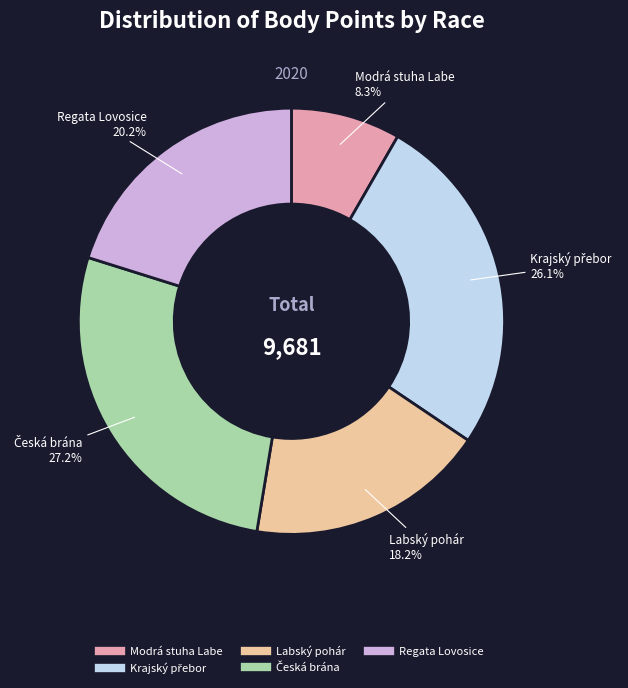

Approximately how many times larger is the value at Modrá stuha Labe compared to Regata Lovosice?

0.4